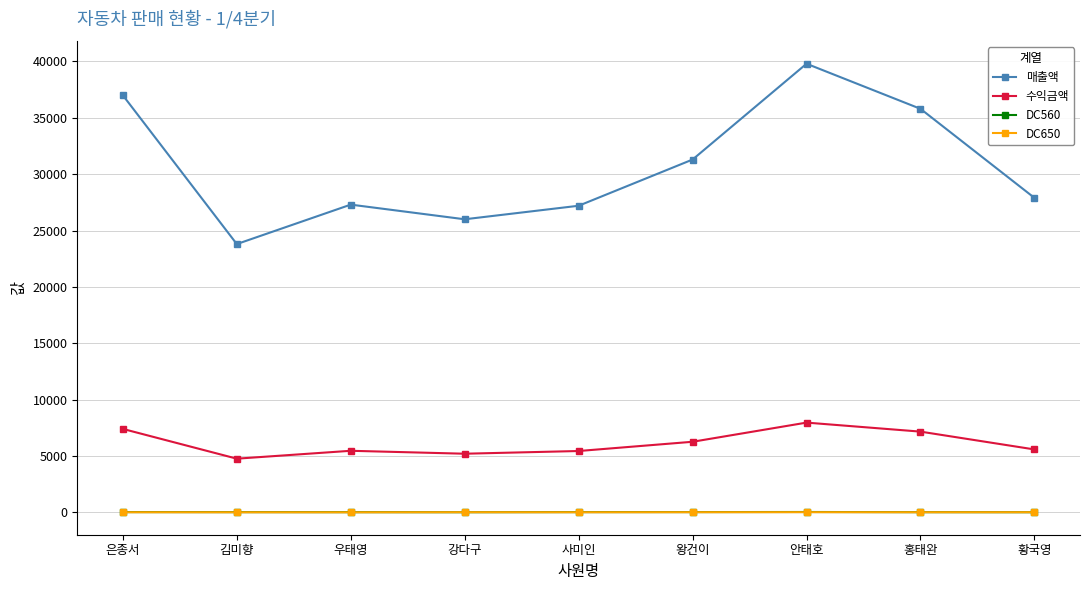

Between 은종서 and 왕건이, which series saw the biggest shift?

매출액